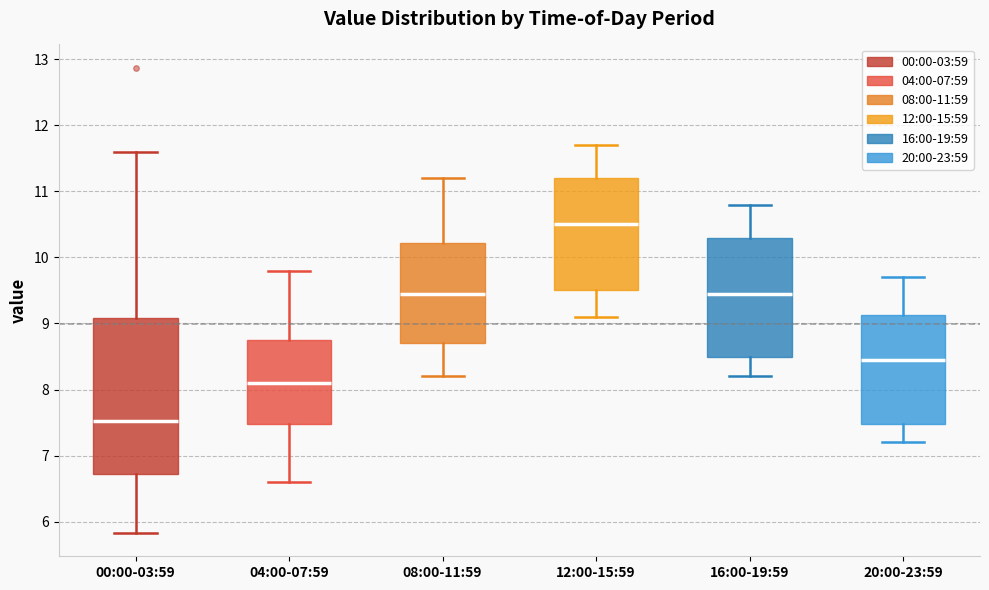

Comparing the boxes themselves (not the whiskers), which one is the tallest?

00:00-03:59